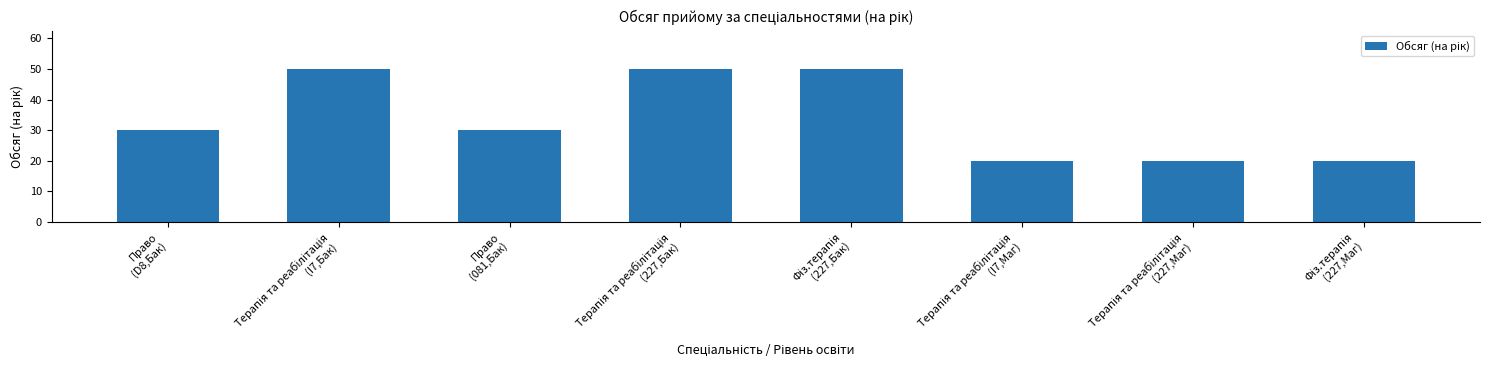

What is the value of the 8th bar from the left?

20